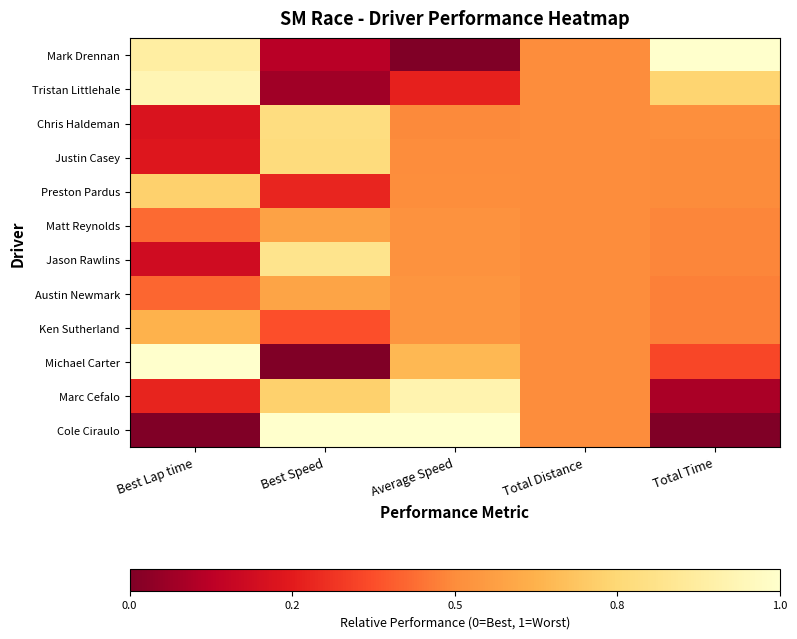

At which category is the sum across all series the highest?

Average Speed